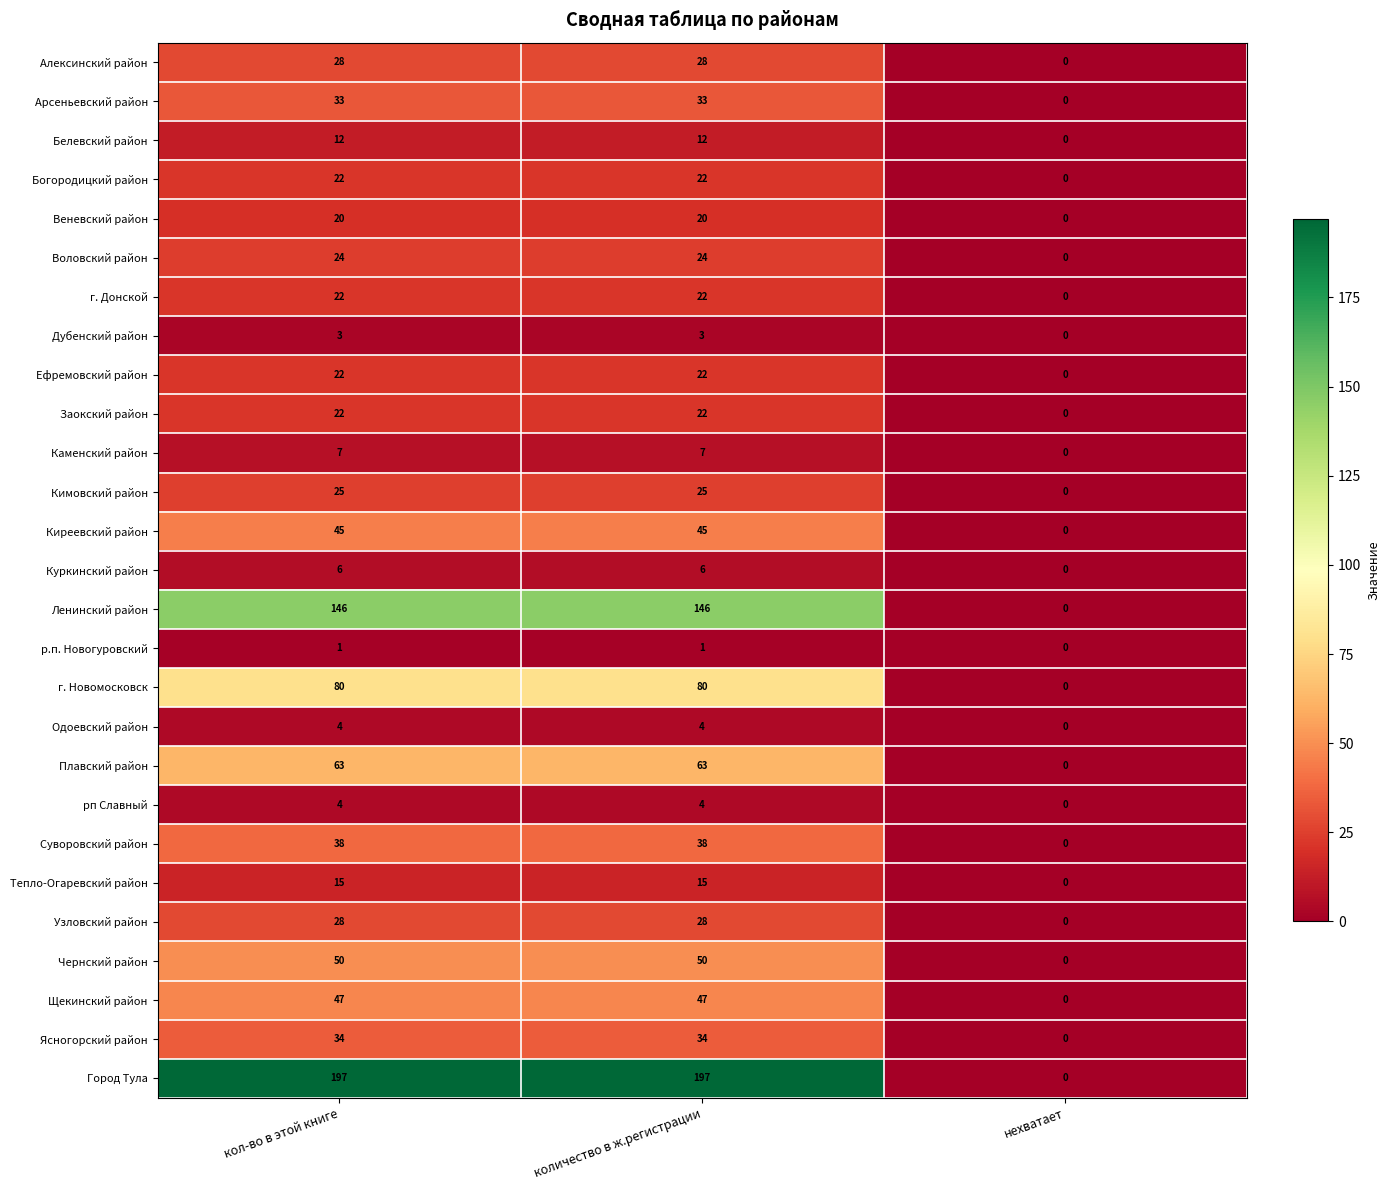

Is it true that Алексинский район equals 43 at кол-во в этой книге?

False